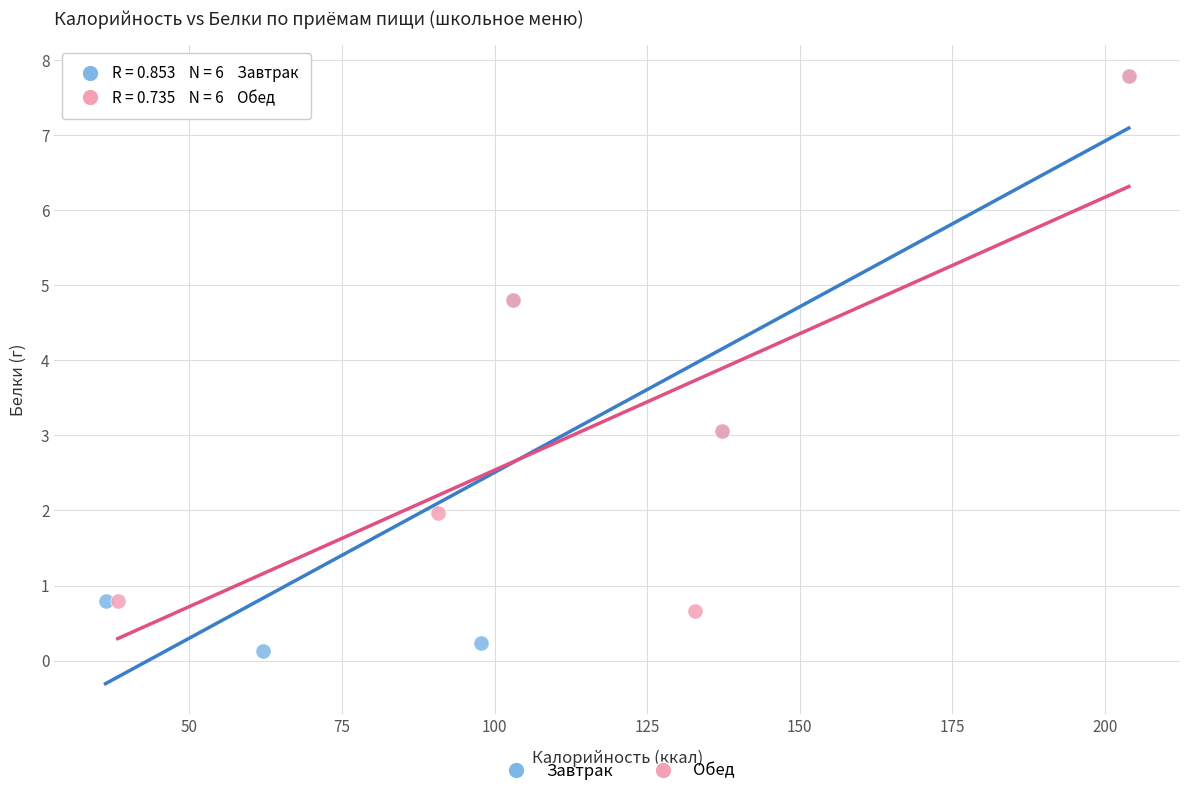

Which series has the widest spread of Y values?

Завтрак